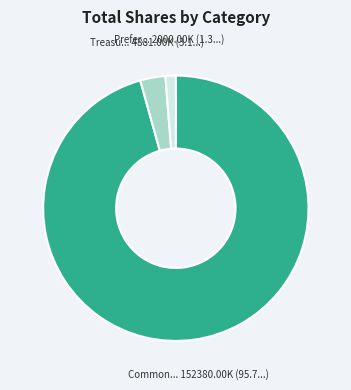

Is there a majority slice in this chart?

Yes